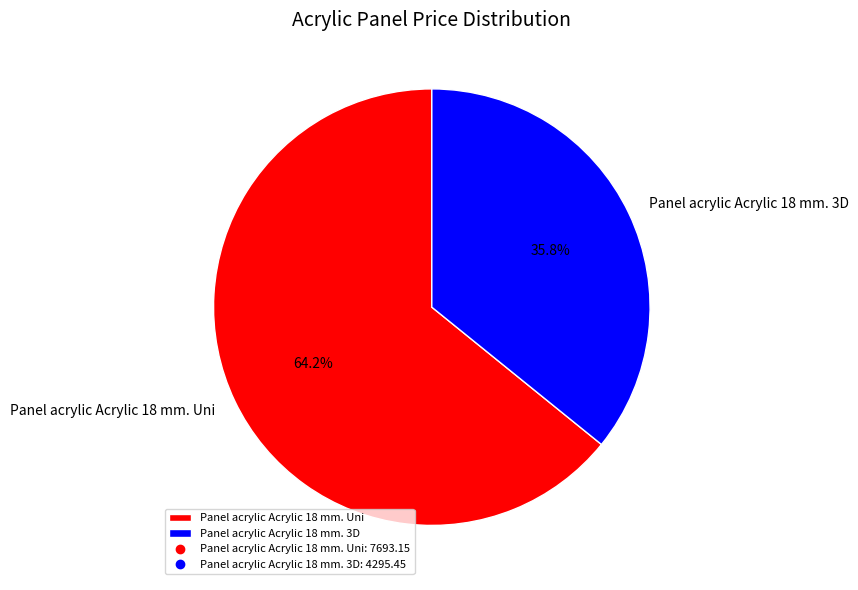

Which slice is the smallest?

Panel acrylic Acrylic 18 mm. 3D